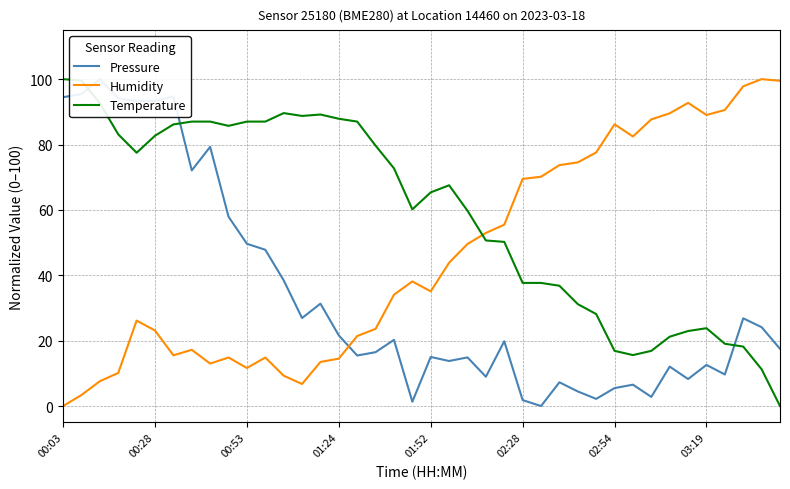

What value does the Temperature series have at 02:54?

16.9